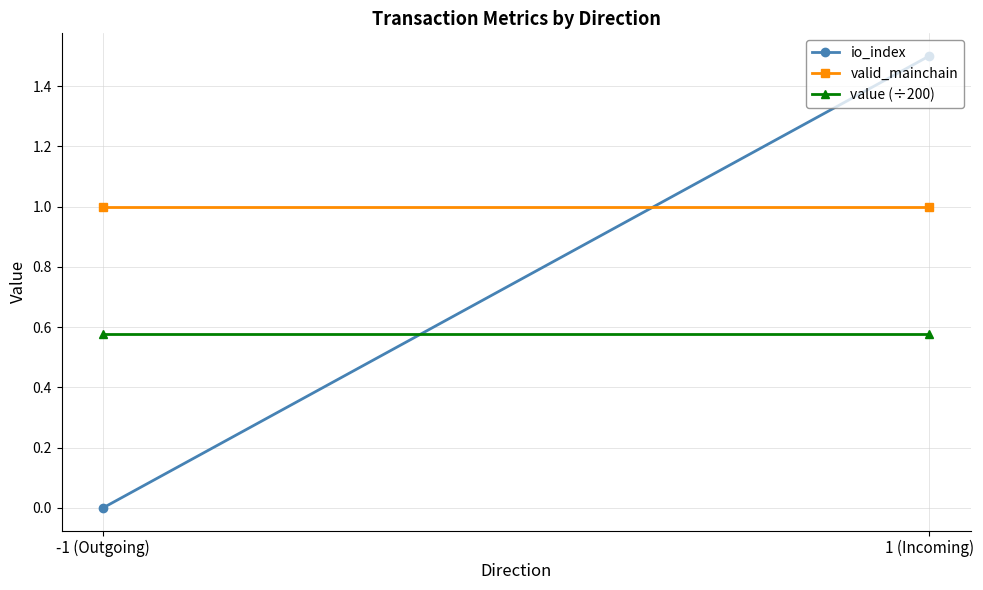

Reading left to right, transcribe all the data shown in this chart.

io_index: -1 (Outgoing)=0.0	1 (Incoming)=1.5
valid_mainchain: -1 (Outgoing)=1.0	1 (Incoming)=1.0
value (÷200): -1 (Outgoing)=0.6	1 (Incoming)=0.6